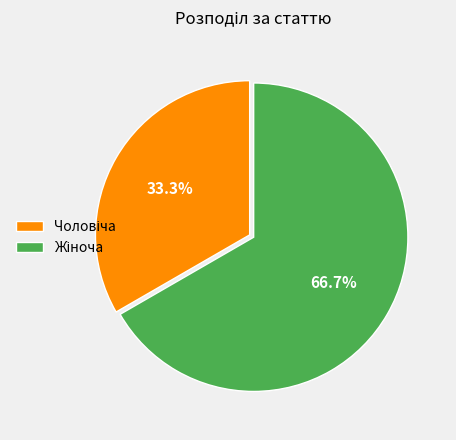

To the nearest percent, what is the average slice percentage?

50%